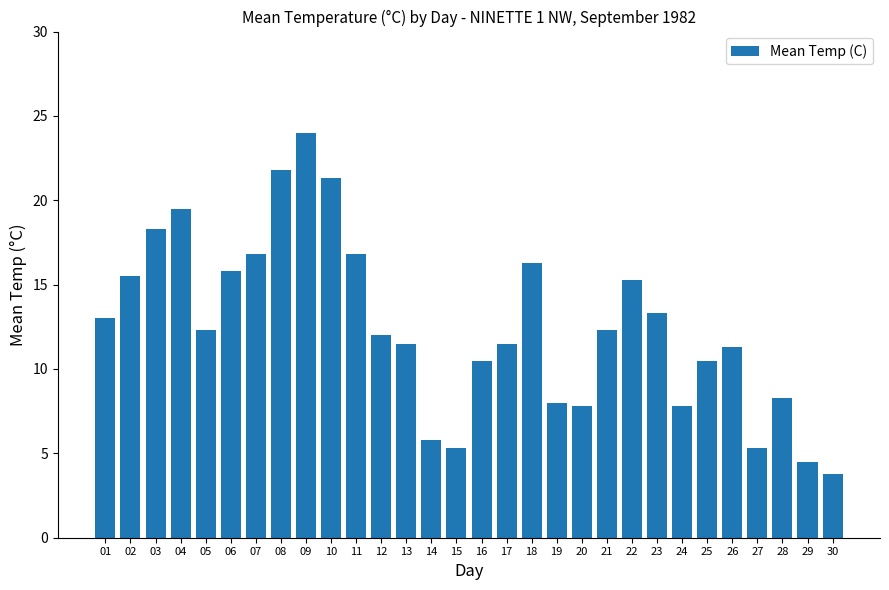

Reading right to left, extract all data points from this chart.

30=3.8	29=4.5	28=8.3	27=5.3	26=11.3	25=10.5	24=7.8	23=13.3	22=15.3	21=12.3	20=7.8	19=8.0	18=16.3	17=11.5	16=10.5	15=5.3	14=5.8	13=11.5	12=12.0	11=16.8	10=21.3	09=24.0	08=21.8	07=16.8	06=15.8	05=12.3	04=19.5	03=18.3	02=15.5	01=13.0